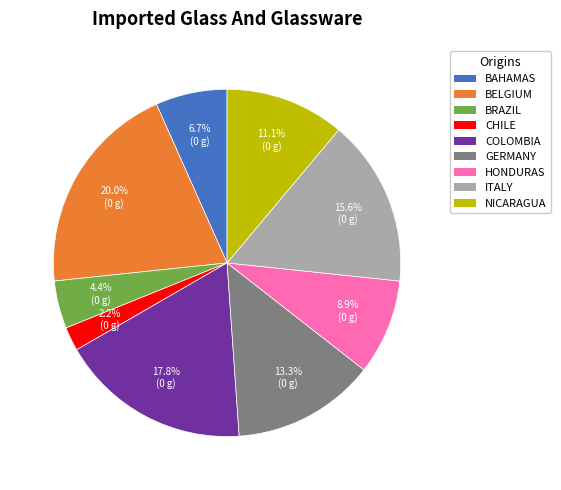

Is there a majority slice in this chart?

No